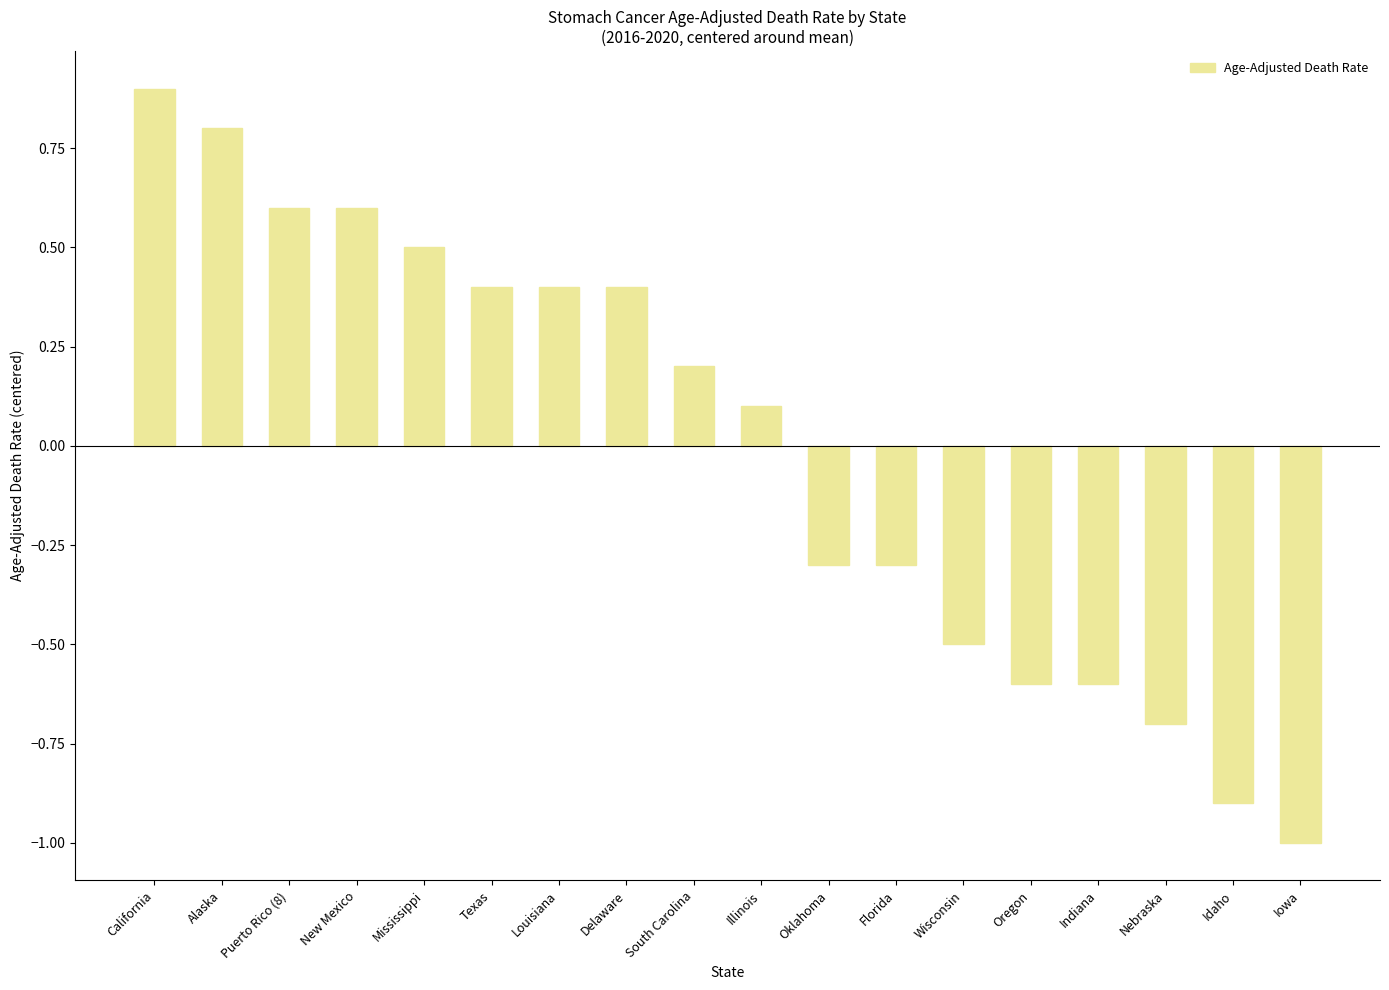

What is the sum of the values at Florida and Nebraska?

-1.0